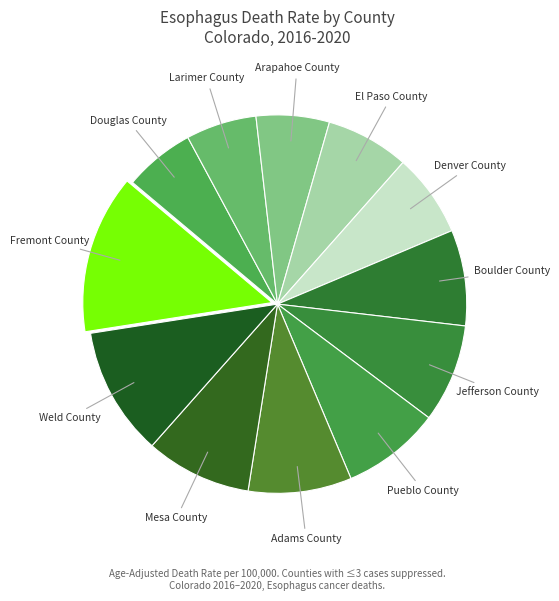

How many segments does this pie chart have?

12